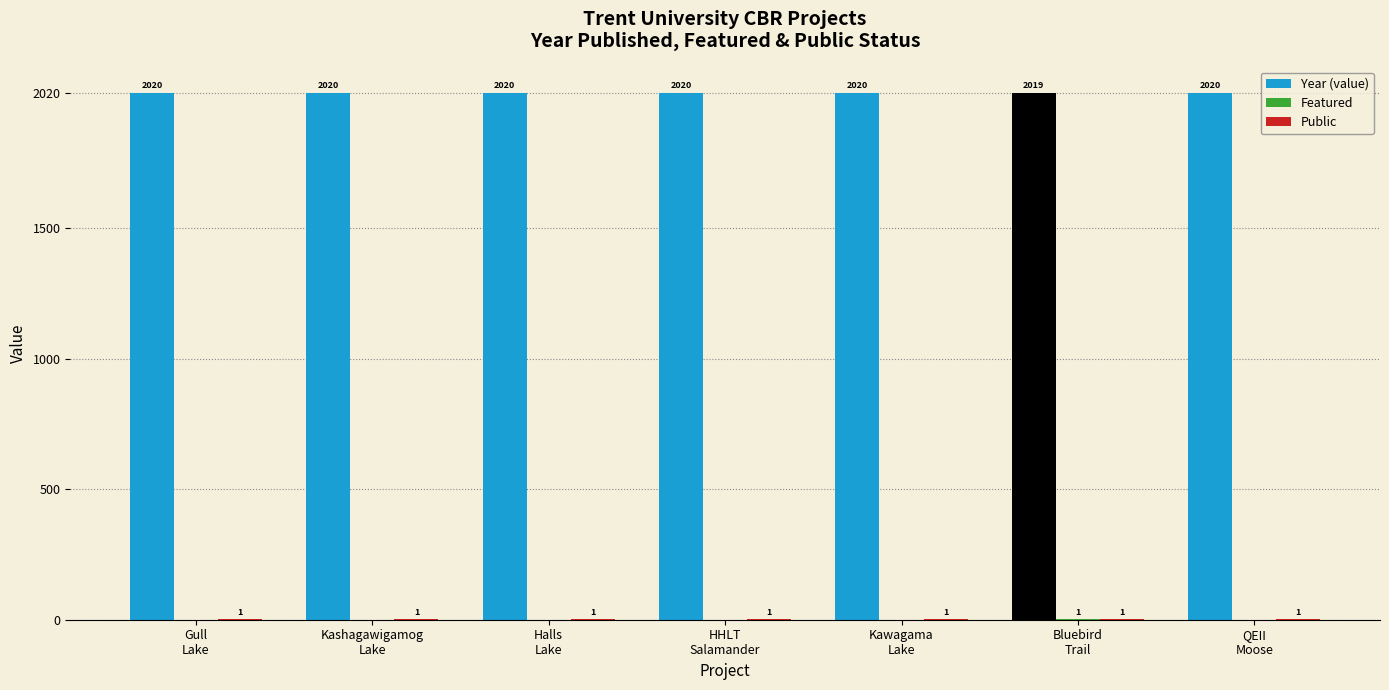

What is the sum of all Year (value) values?

14139